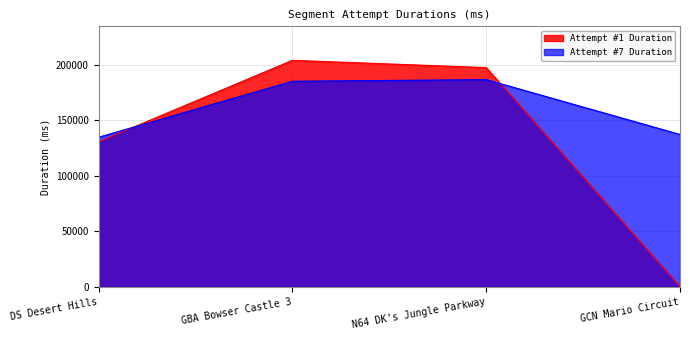

Is the value of Attempt #7 Duration at GCN Mario Circuit greater than the value of Attempt #1 Duration at GBA Bowser Castle 3?

No